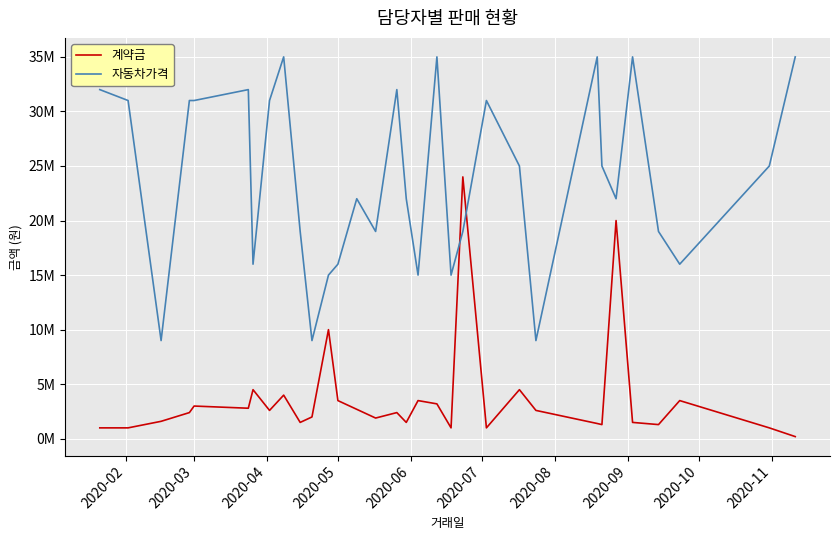

What are all the series names shown in the legend?

계약금, 자동차가격